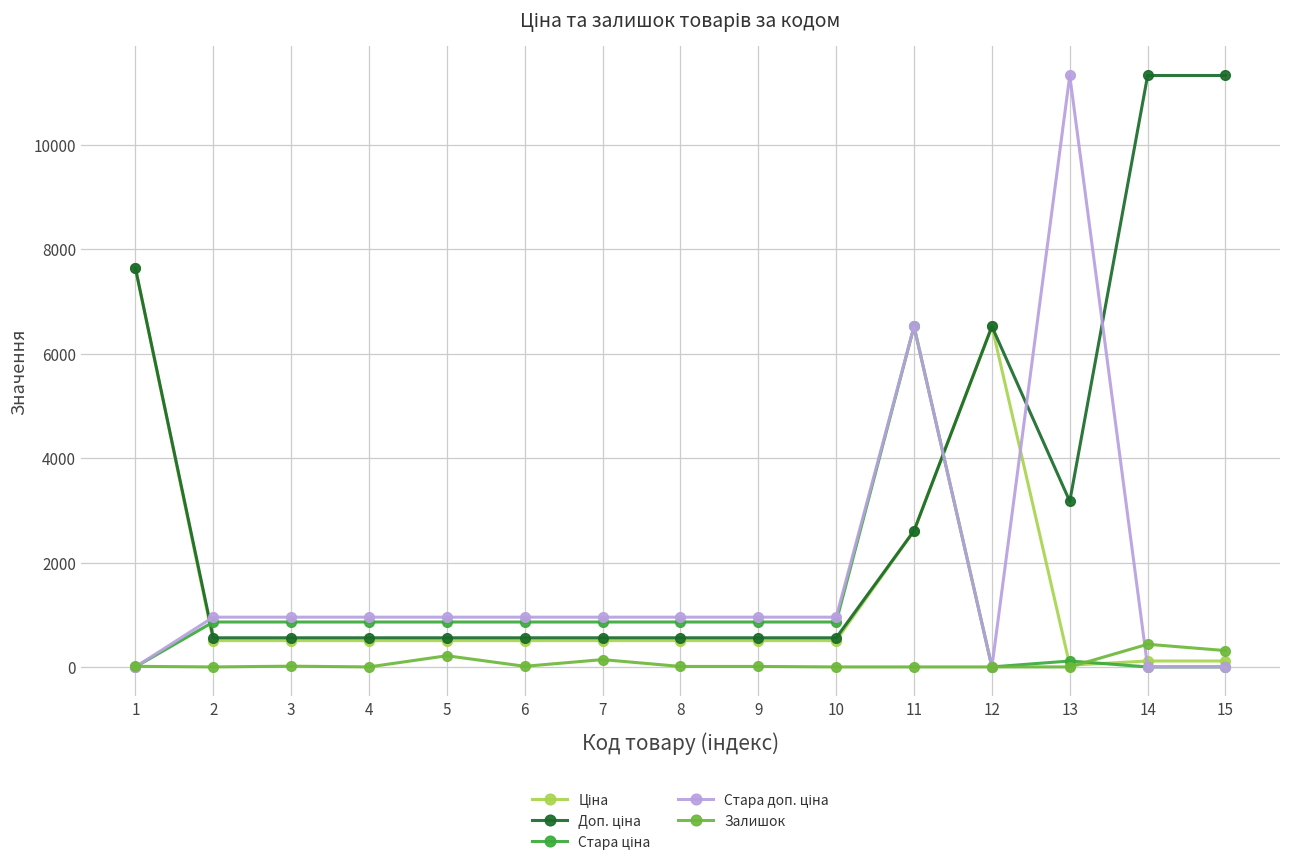

At which category is the sum across all series the highest?

11